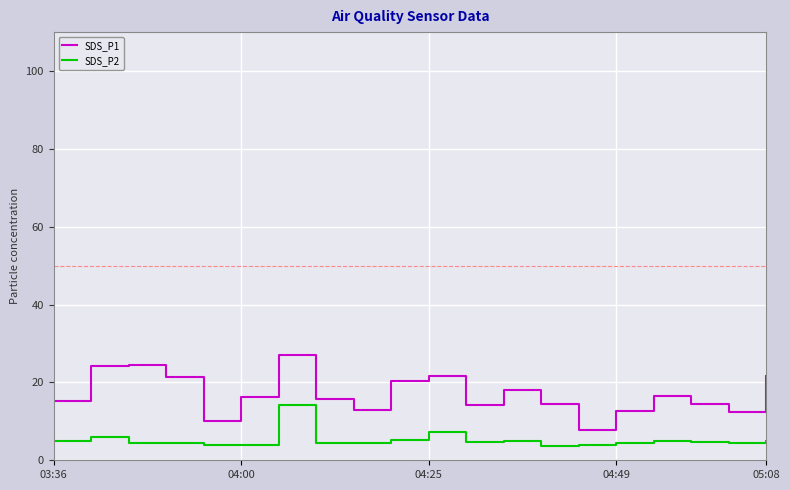

What is the sum of all SDS_P2 values?

104.0